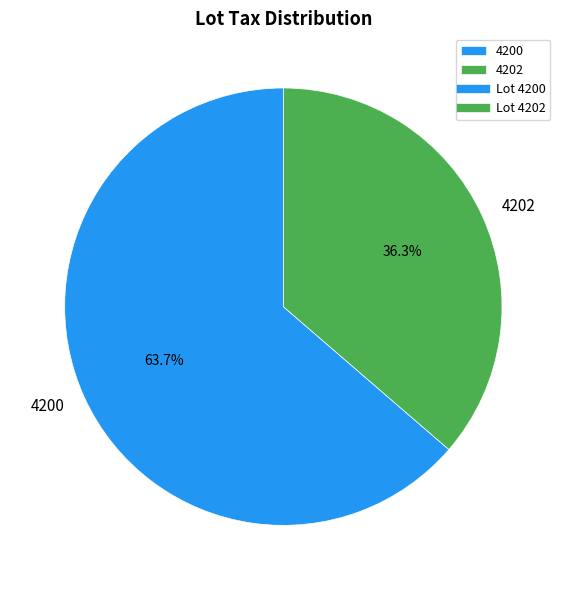

How many slices are in this pie chart?

2